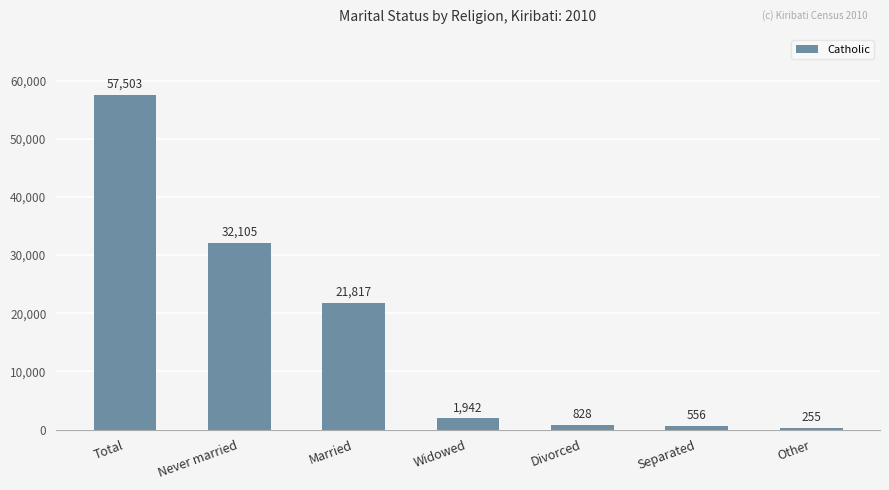

Reading right to left, what are all the values shown in this chart?

Other=255	Separated=556	Divorced=828	Widowed=1942	Married=21817	Never married=32105	Total=57503